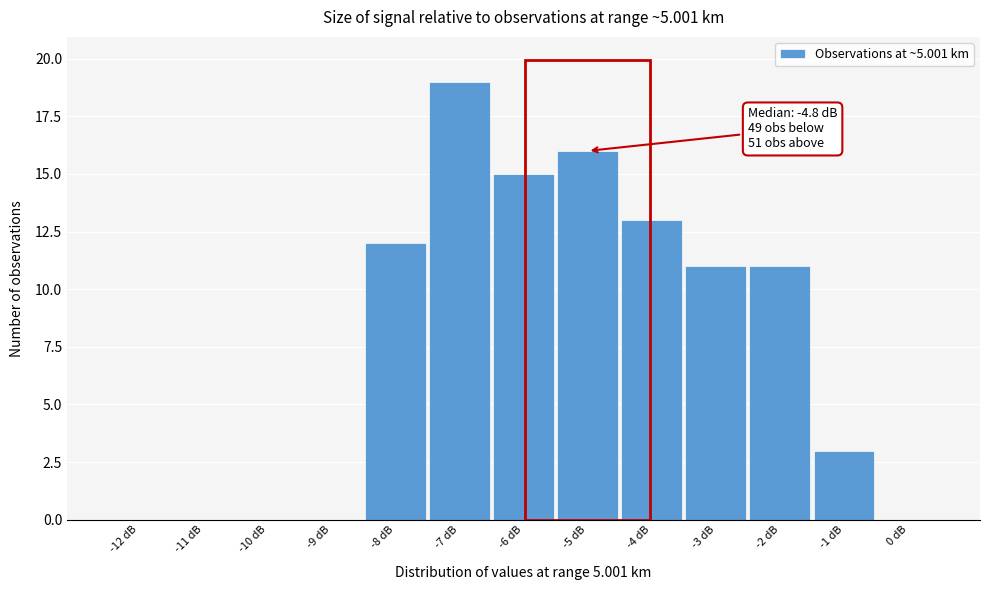

Reading right to left, what are all the values shown in this chart?

0 dB=0	-1 dB=3	-2 dB=11	-3 dB=11	-4 dB=13	-5 dB=16	-6 dB=15	-7 dB=19	-8 dB=12	-9 dB=0	-10 dB=0	-11 dB=0	-12 dB=0